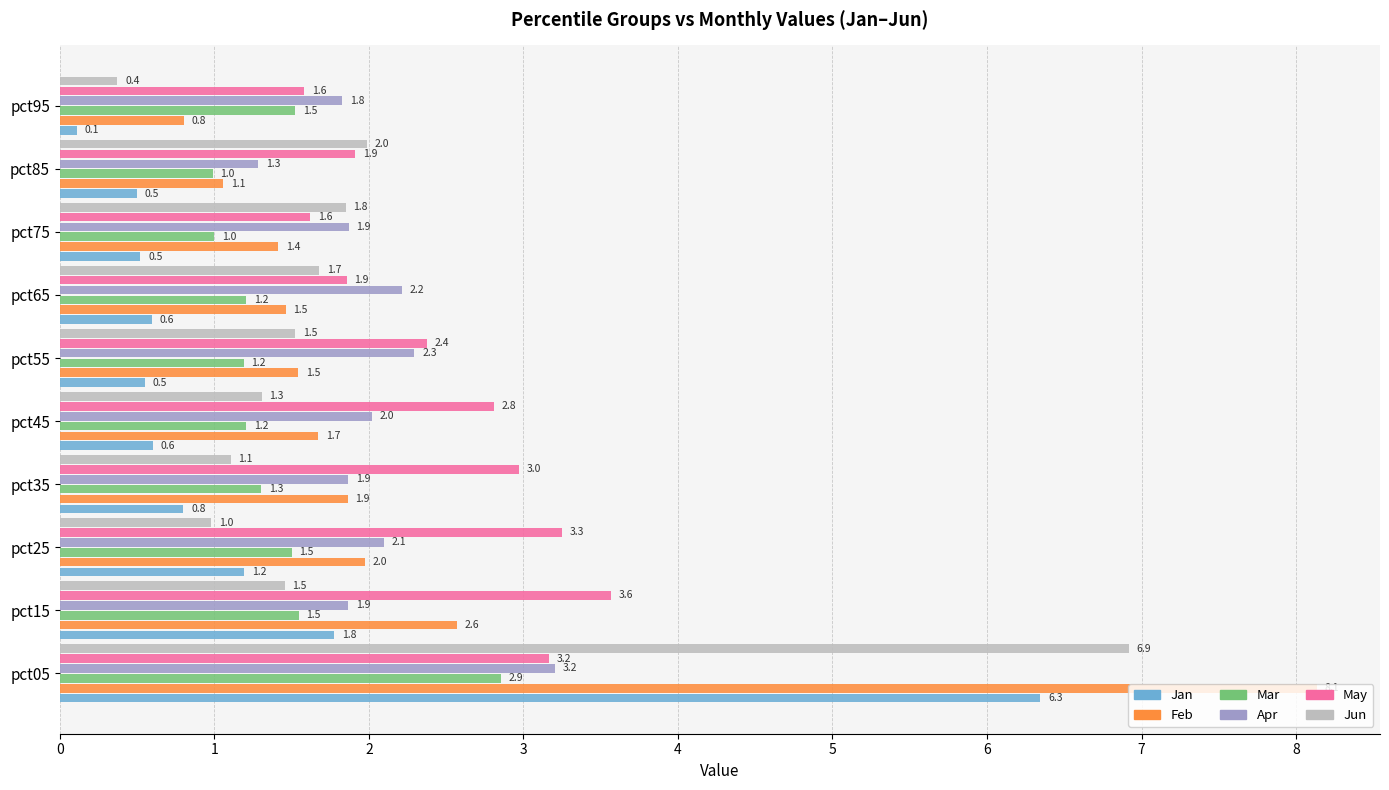

The value of Jan at pct95 is 0.1. True or false?

True